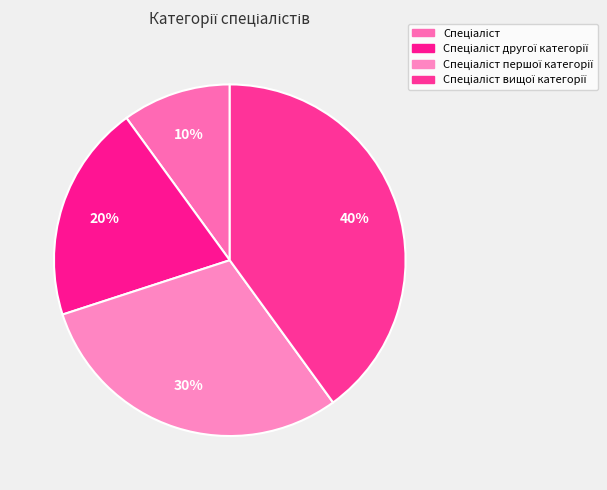

Does Спеціаліст першої категорії represent more than half of the total?

No